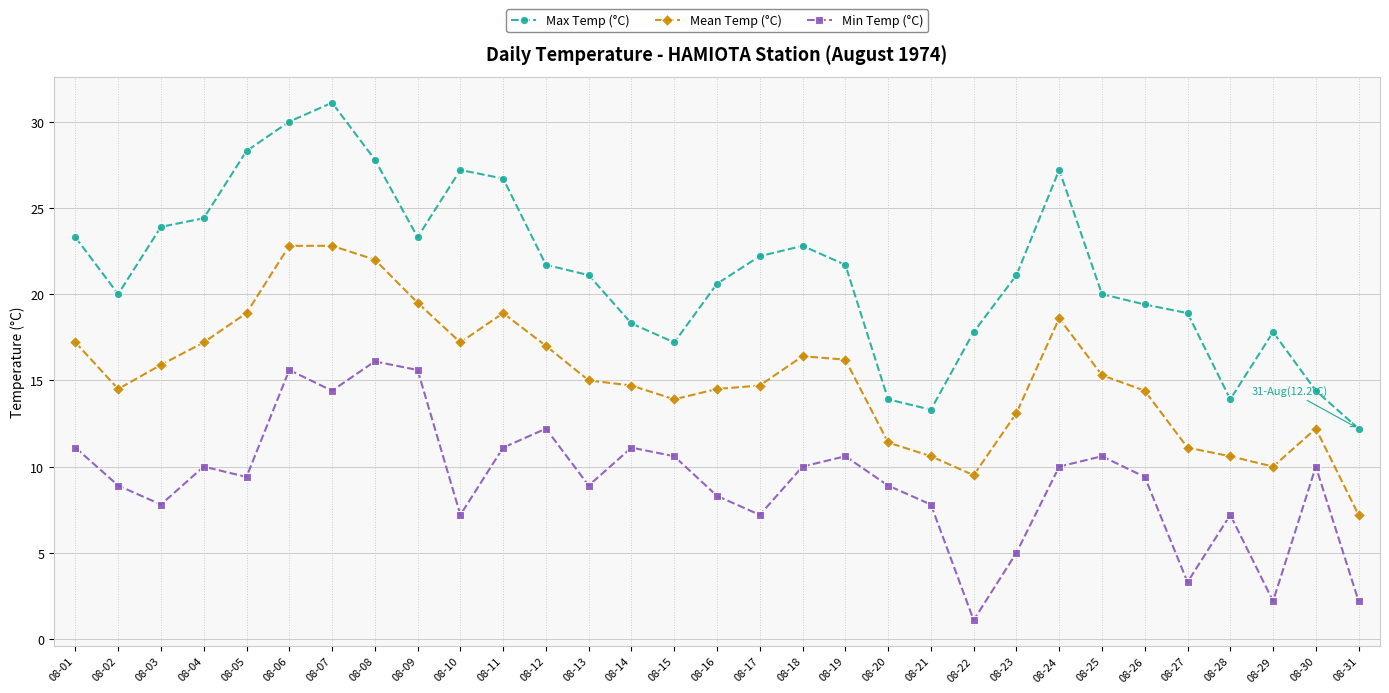

What is the difference between the highest and lowest values at 08-05?

18.9